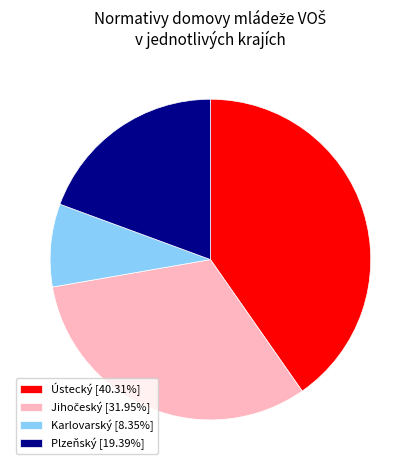

Combined, do Ústecký and Plzeňský account for over 50%?

Yes